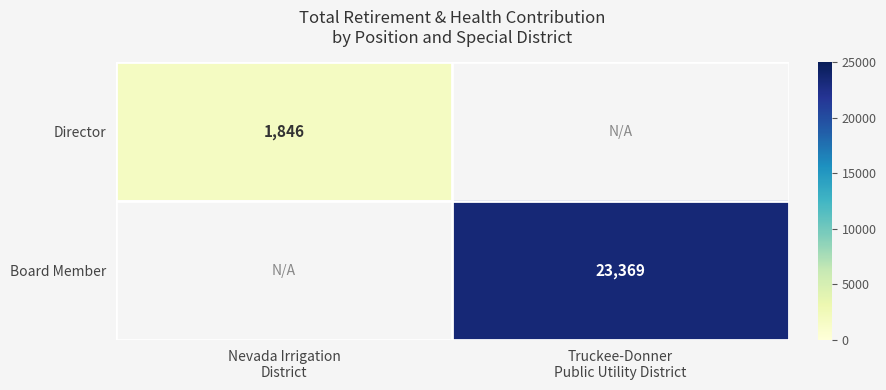

At how many categories does at least one series exceed 3076?

1